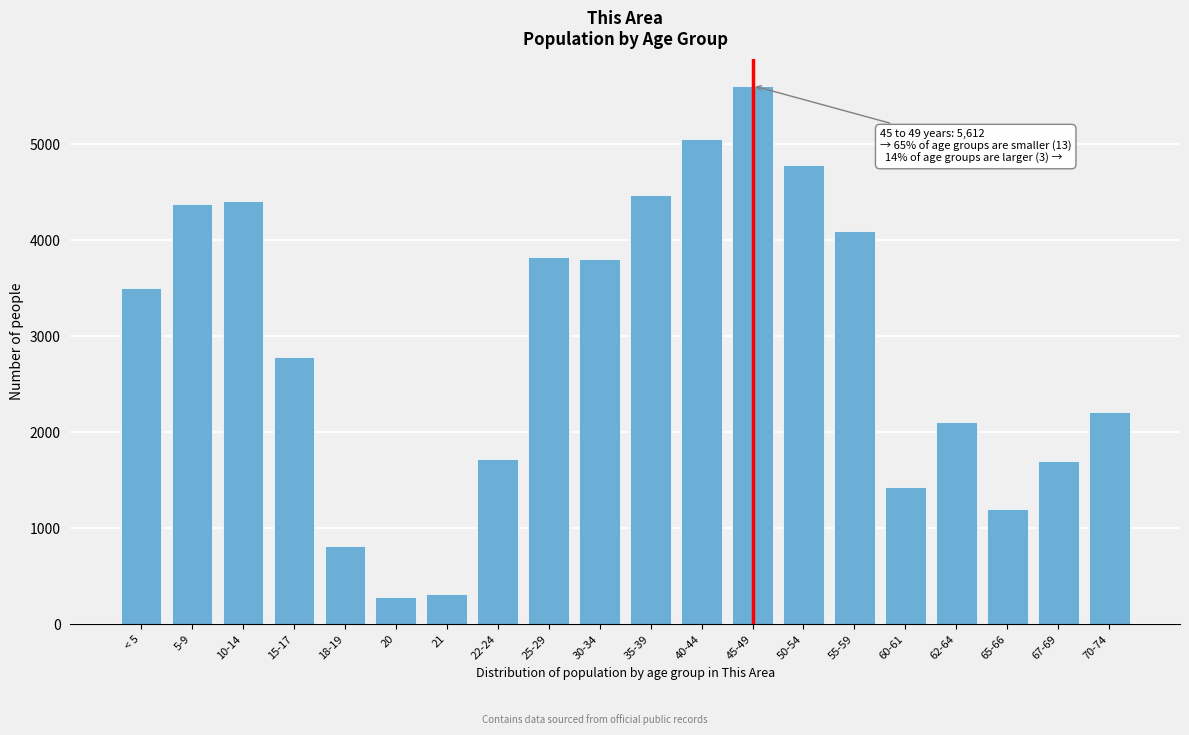

Reading right to left, what are all the values shown in this chart?

70-74=2209	67-69=1698	65-66=1200	62-64=2103	60-61=1427	55-59=4094	50-54=4782	45-49=5612	40-44=5057	35-39=4470	30-34=3801	25-29=3831	22-24=1724	21=317	20=284	18-19=816	15-17=2783	10-14=4411	5-9=4379	< 5=3506